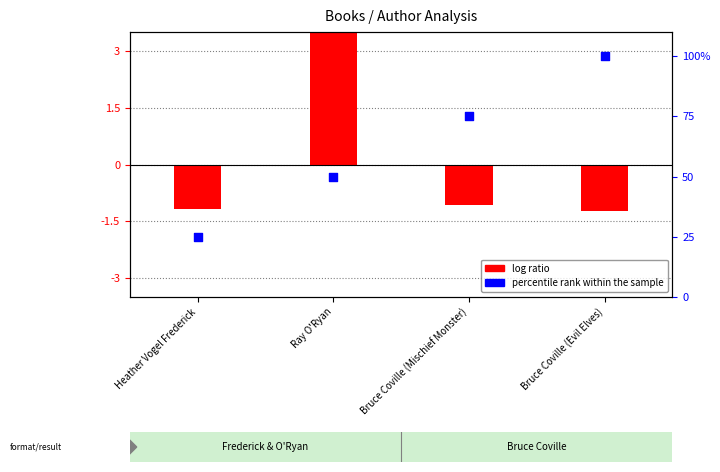

Is the value of log ratio at Bruce Coville (Mischief Monster) greater than the value of percentile rank within the sample at Bruce Coville (Mischief Monster)?

No